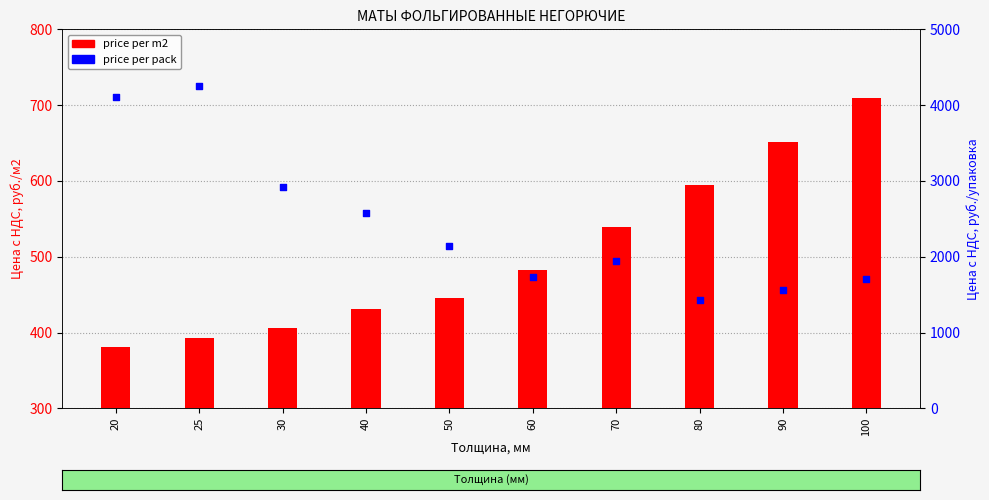

Which series has the widest spread of Y values?

price per pack